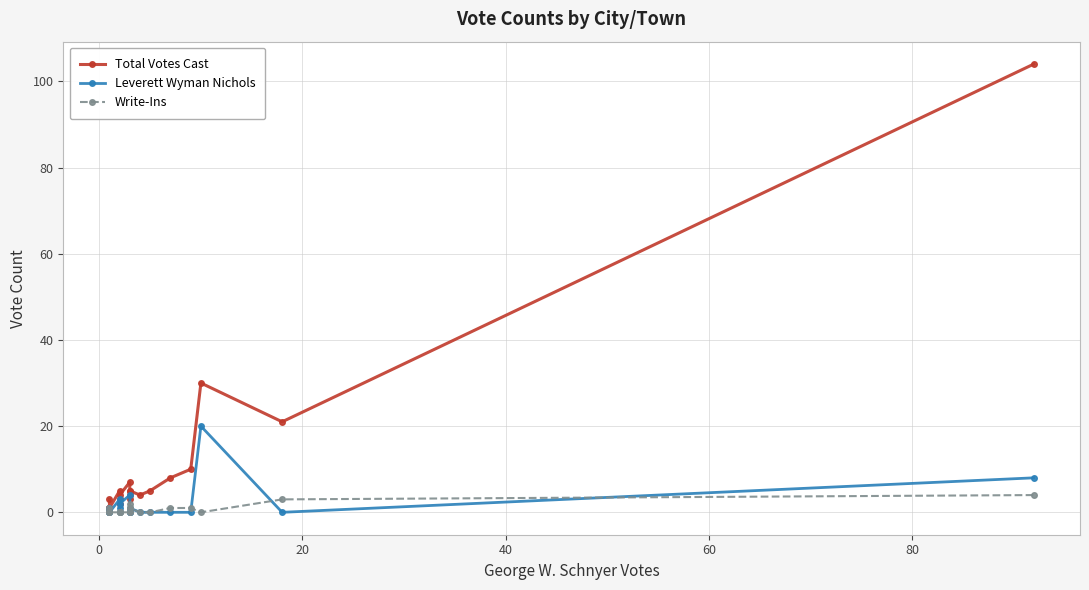

What is the value of the Write-Ins point at the 11th from the left?

1